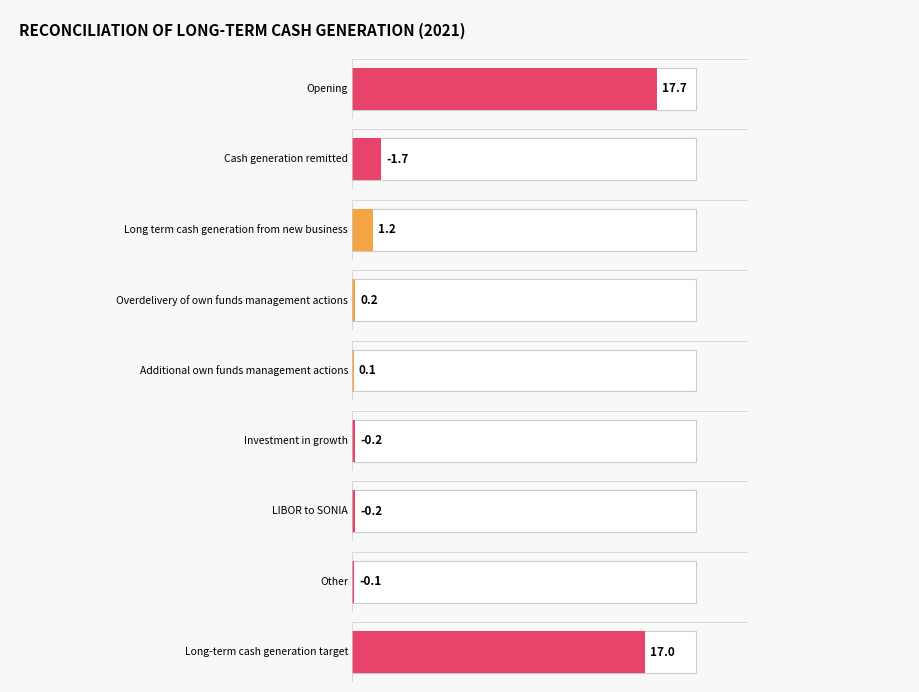

Which label corresponds to the smallest value in the chart?

Cash generation remitted